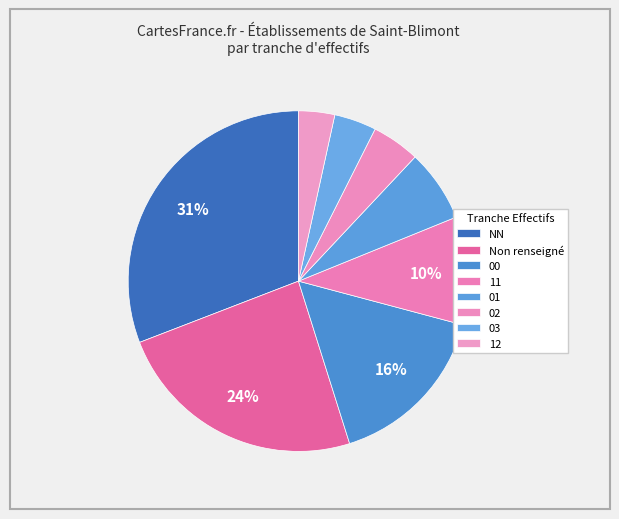

To the nearest percent, what percentage of the pie is 02?

4%